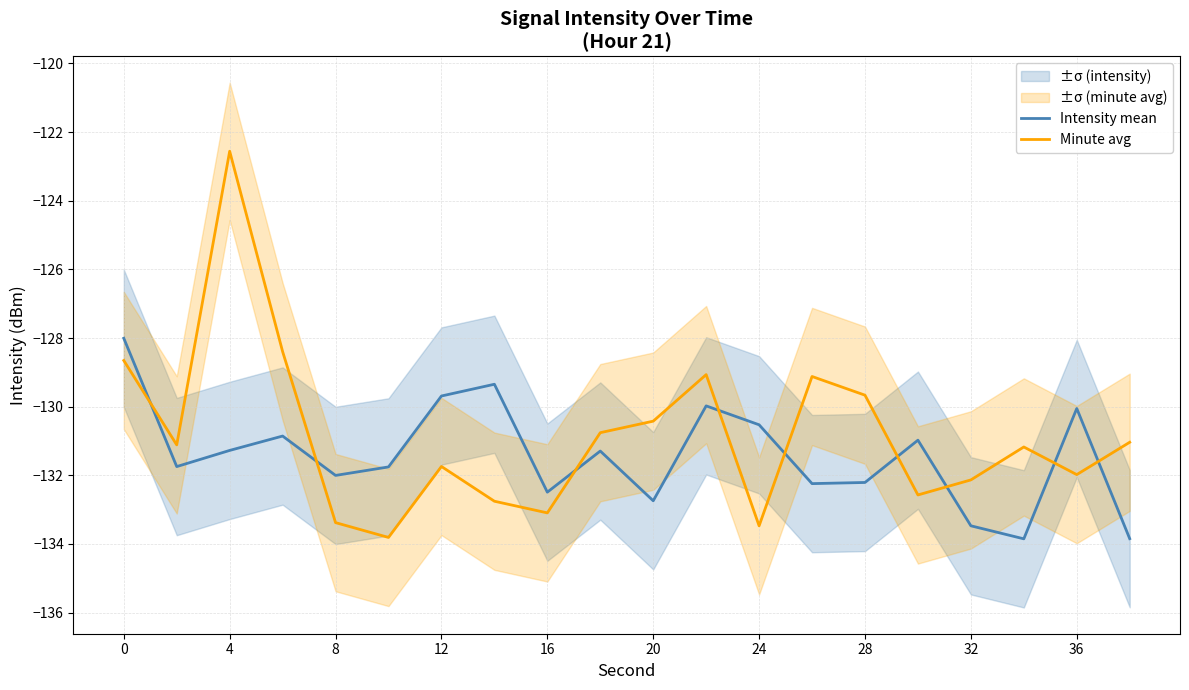

How many data points in Intensity mean are above -131?

8